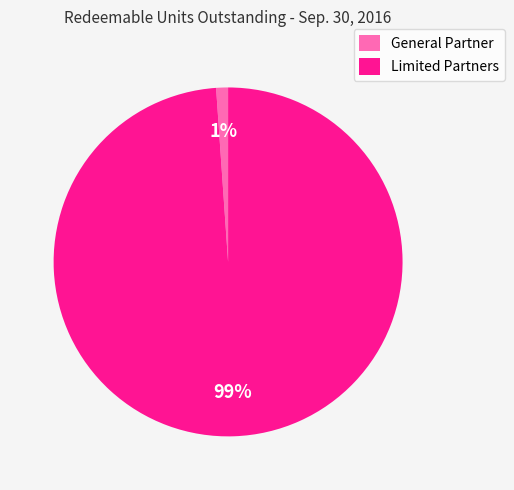

The Limited Partners slice represents 99% of the pie. True or false?

True